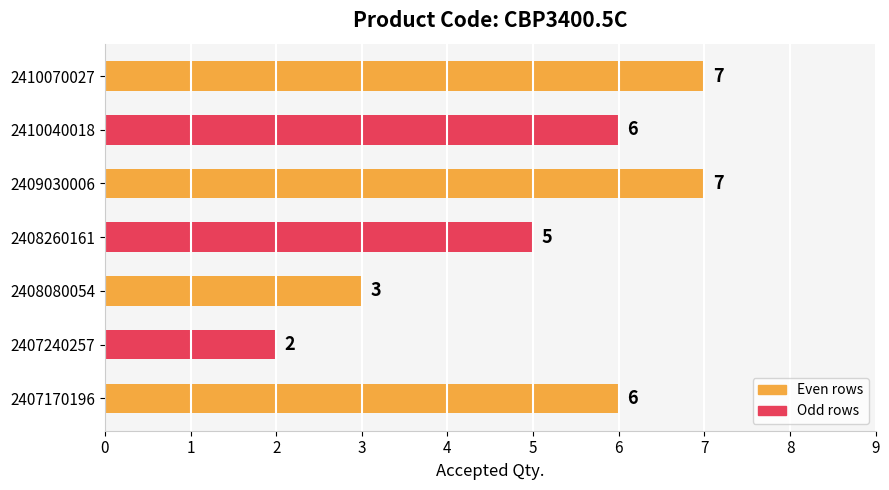

Reading bottom to top, list all the values displayed in this chart.

6	2	3	5	7	6	7